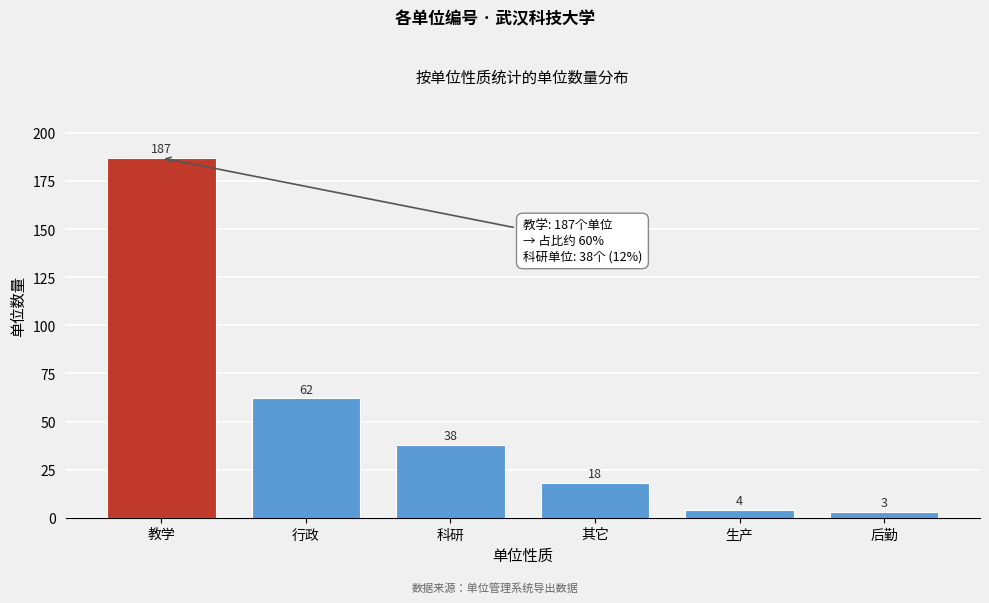

Reading right to left, what are all the values shown in this chart?

3	4	18	38	62	187